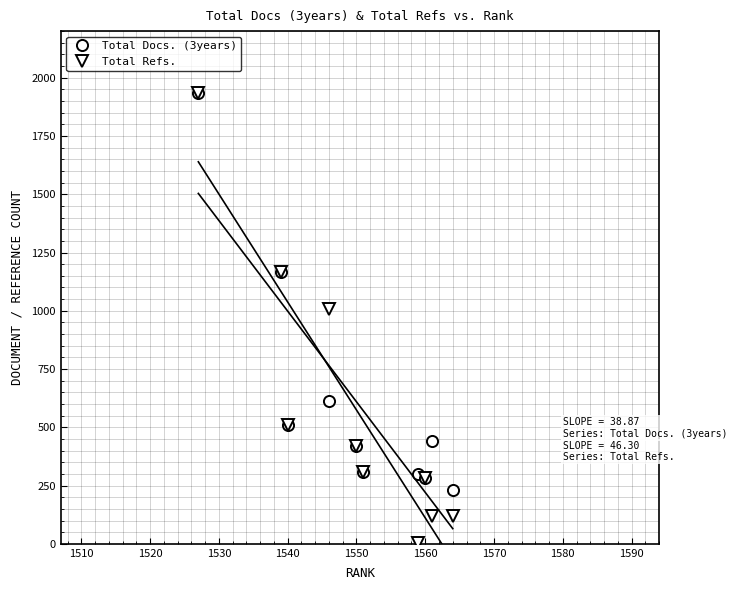

True or false: Total Refs. has a value of 284 at 1560.

True